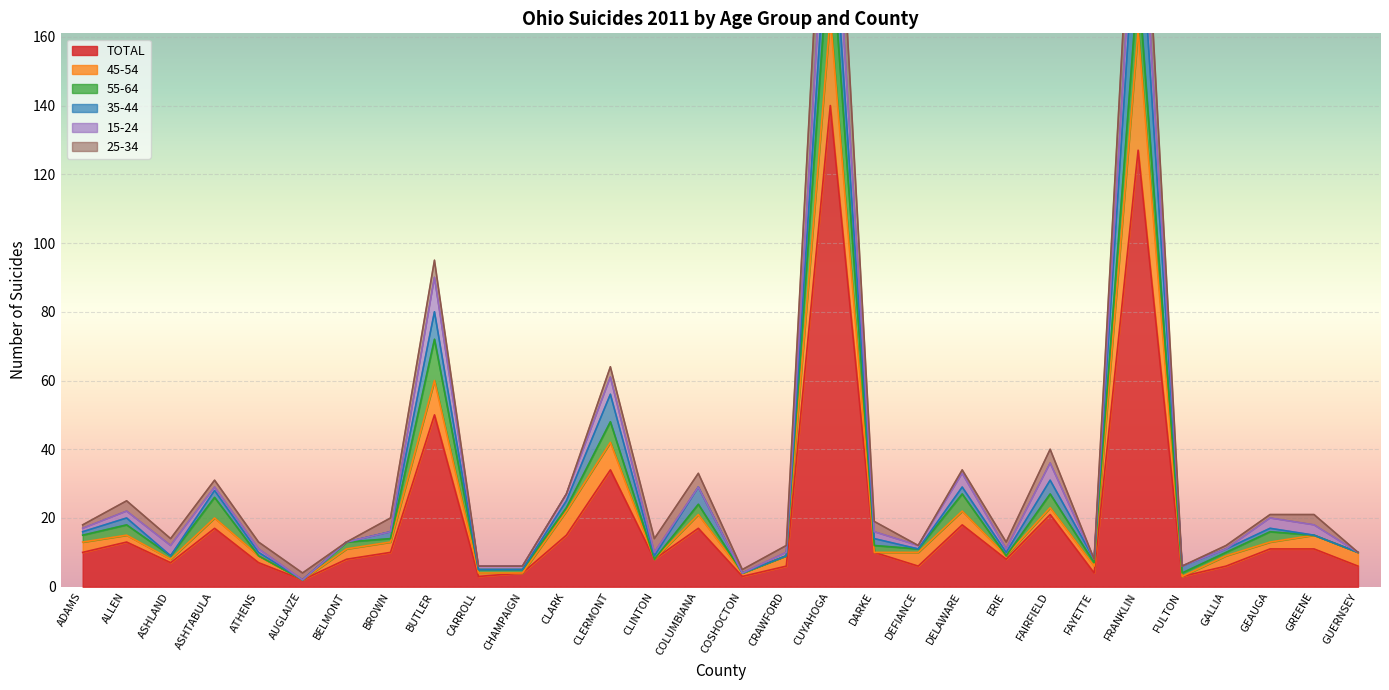

At how many categories does at least one series exceed 44?

3